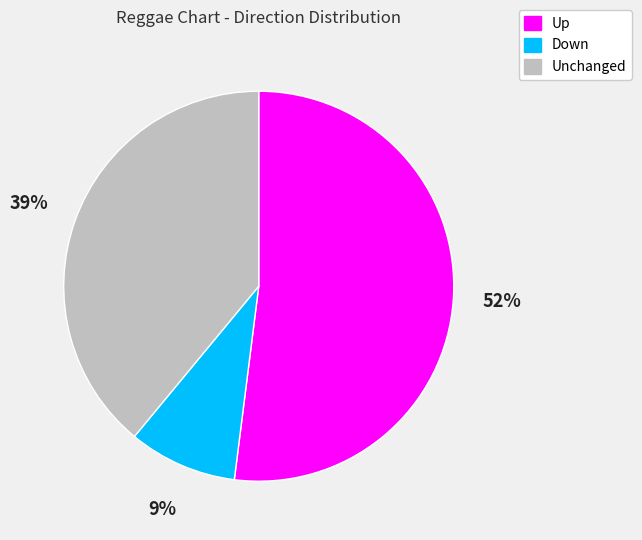

Which slice is the smallest?

Down